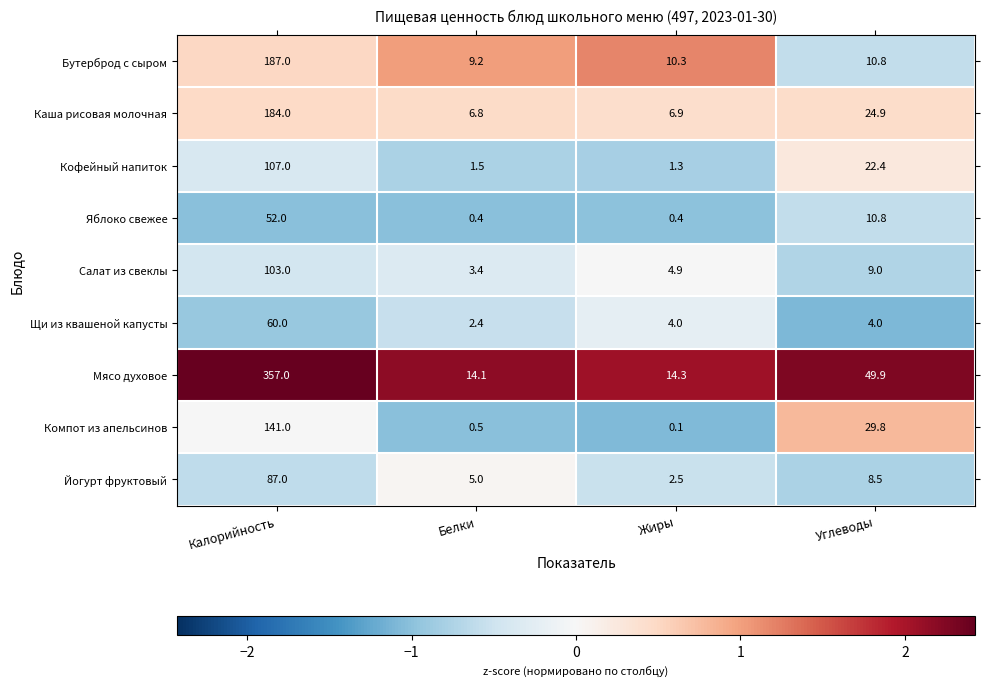

Which series has the largest total across all categories?

Мясо духовое